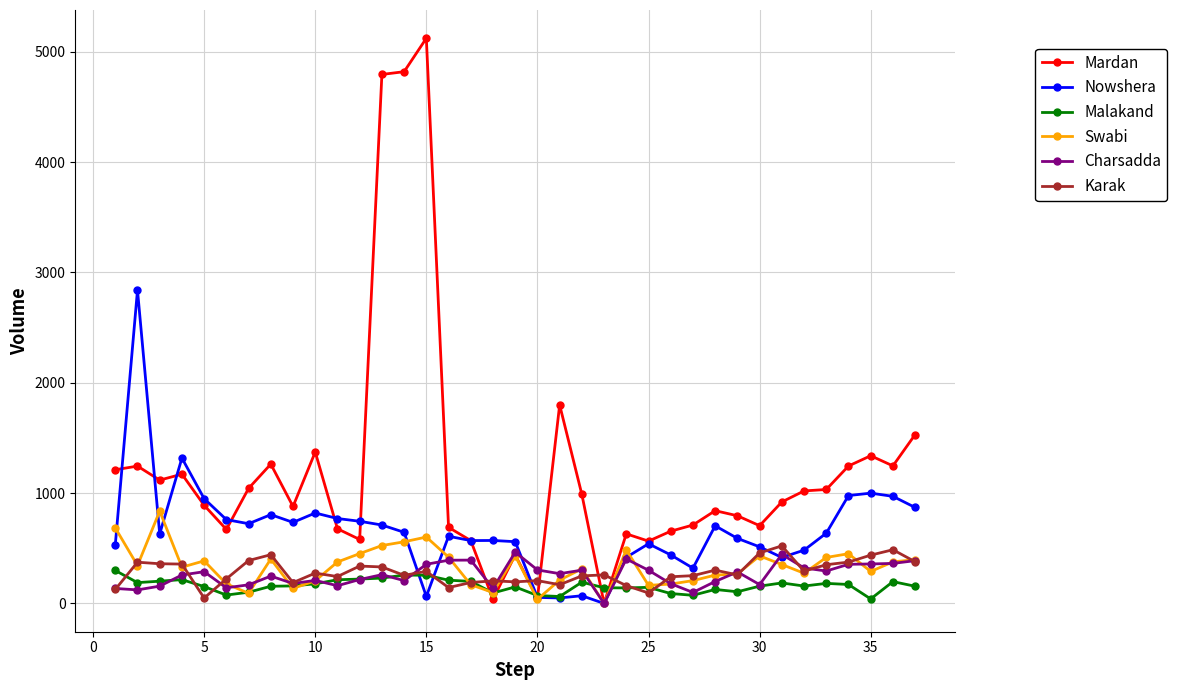

Which series has the largest range (max minus min)?

Mardan